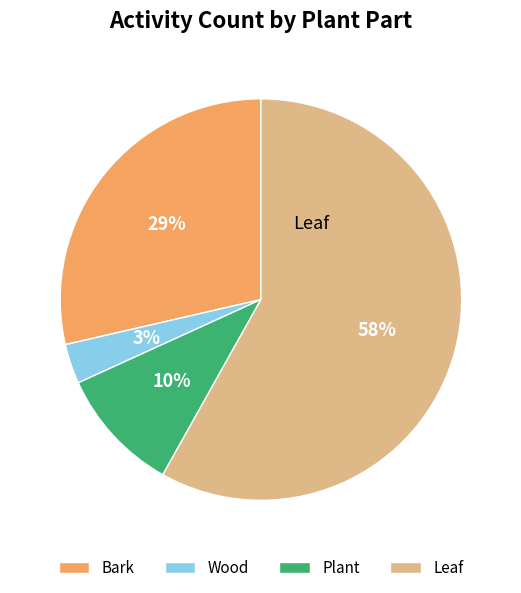

Between Leaf and Wood, which is larger?

Leaf